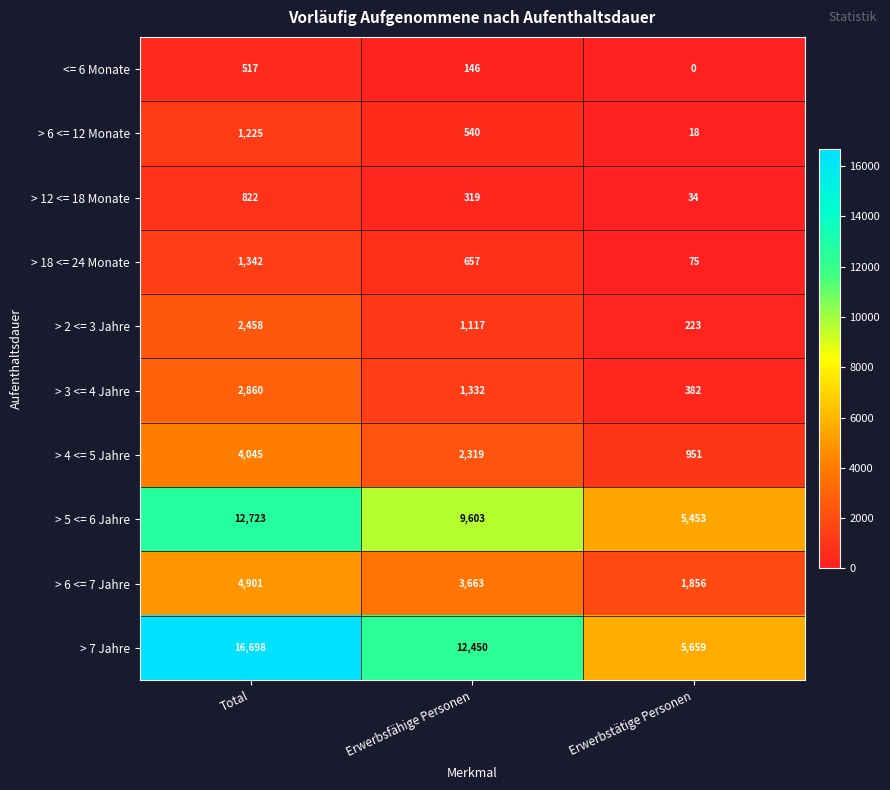

How many data points in > 3 <= 4 Jahre are less than 1332?

1